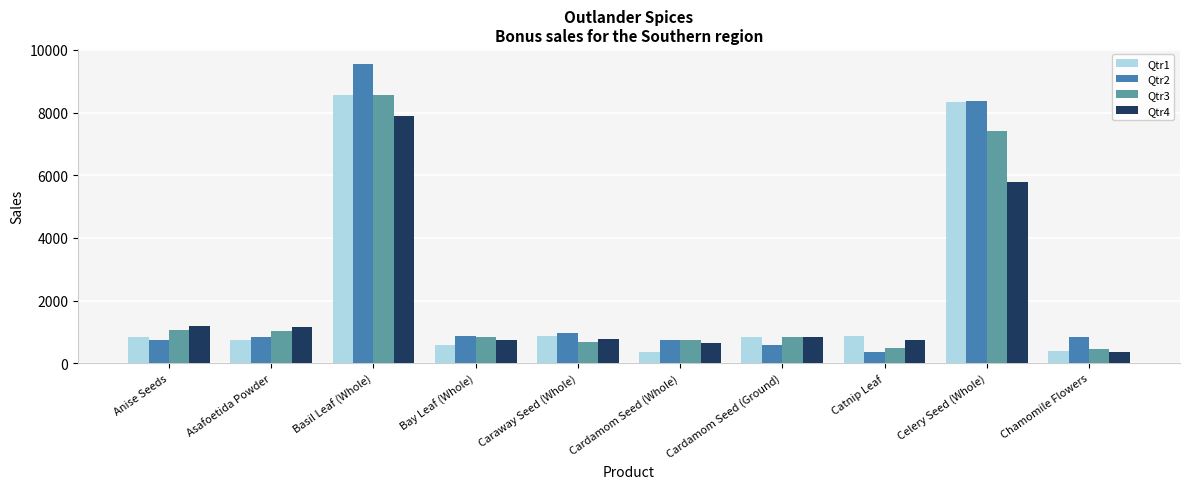

Which series has the largest total across all categories?

Qtr2